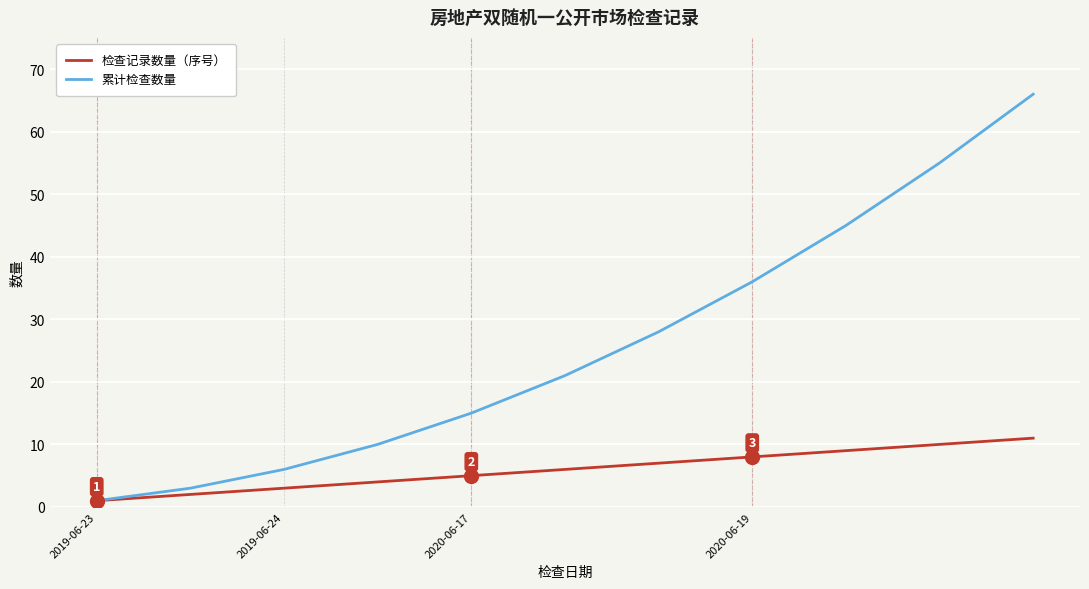

List the series in order of their overall mean, highest first.

累计检查数量, 检查记录数量（序号）